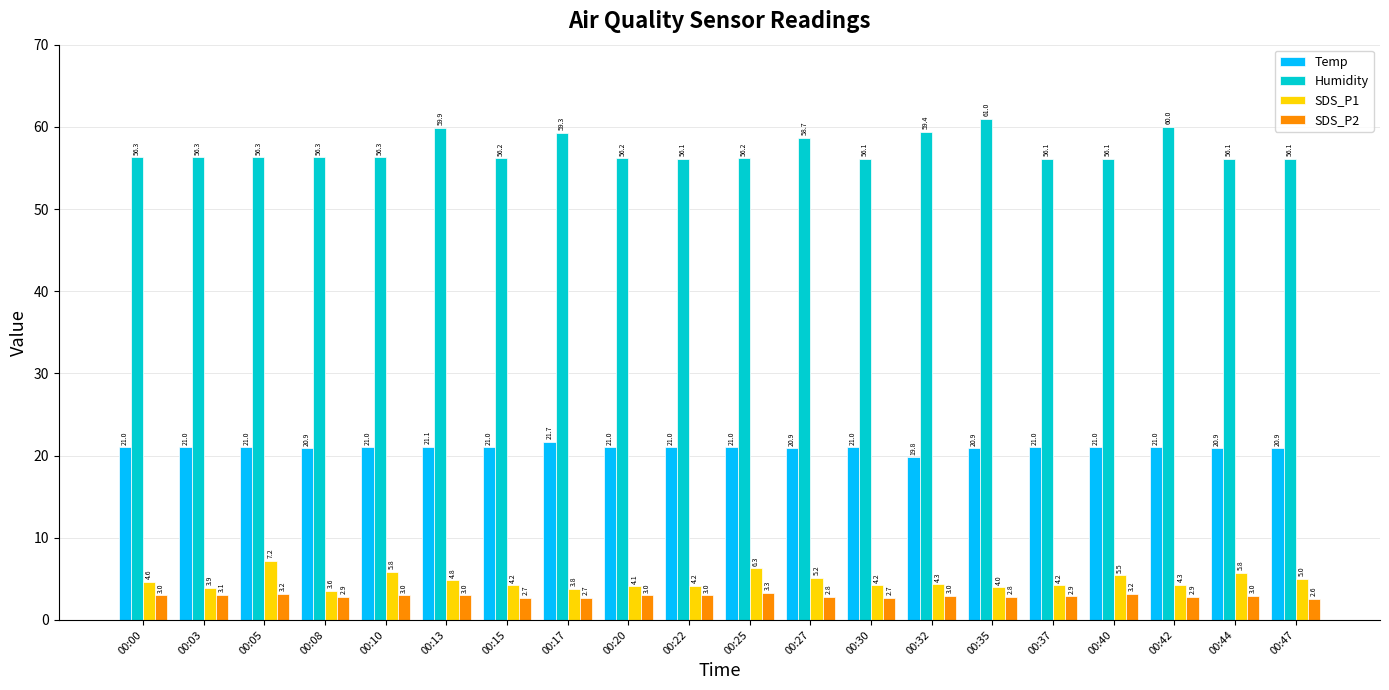

The value of SDS_P1 at 00:05 is 3.3. True or false?

False